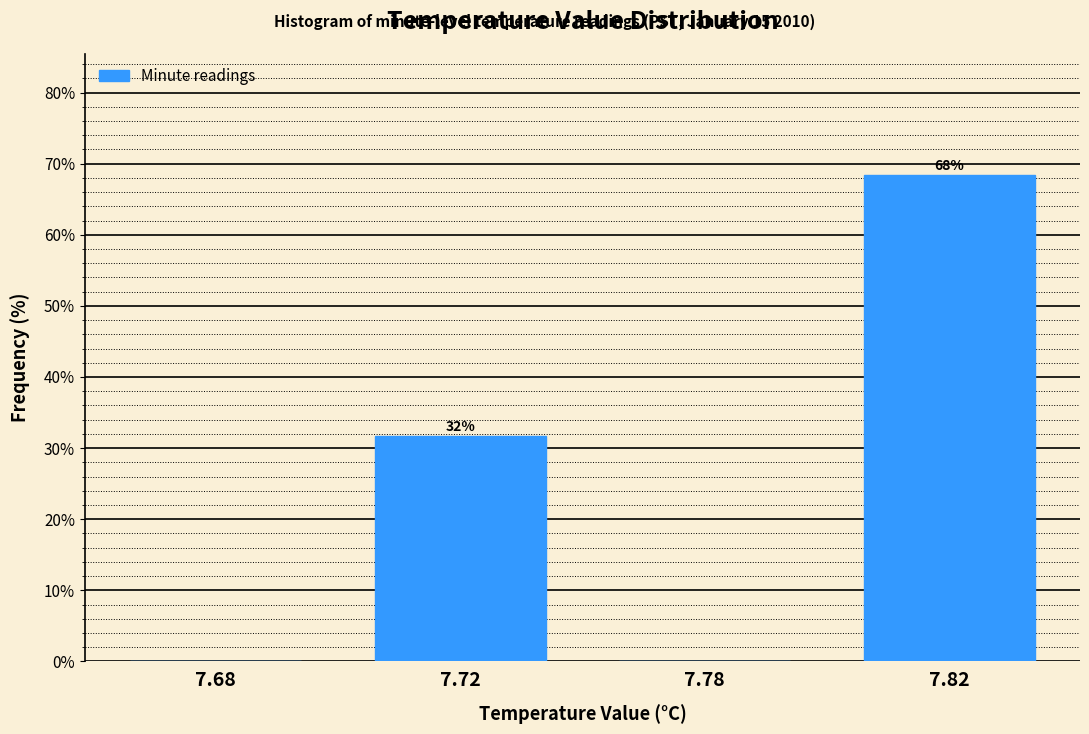

What is the sum of all values?

100.0